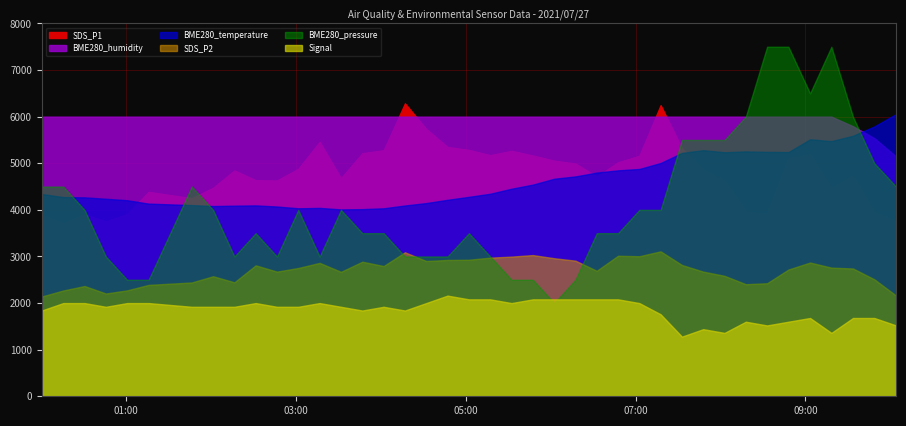

What is the difference between the SDS_P2 values at 2021/07/27 04:47:14 and 2021/07/27 03:31:59?

1.7